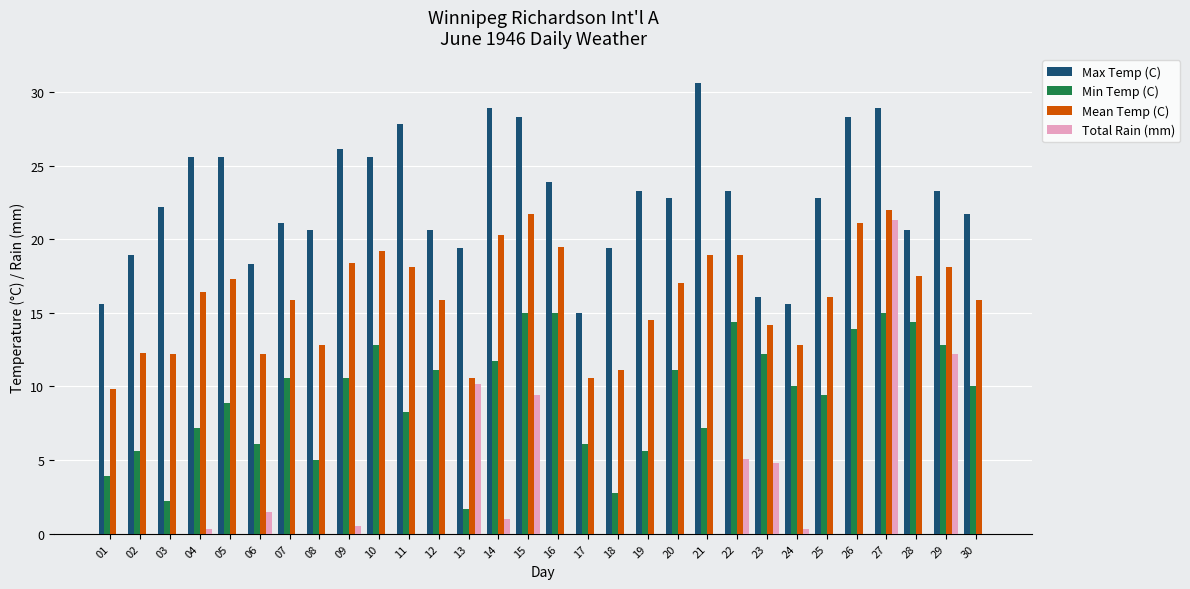

What is the sum of the Total Rain (mm) values at 19 and 29?

12.2